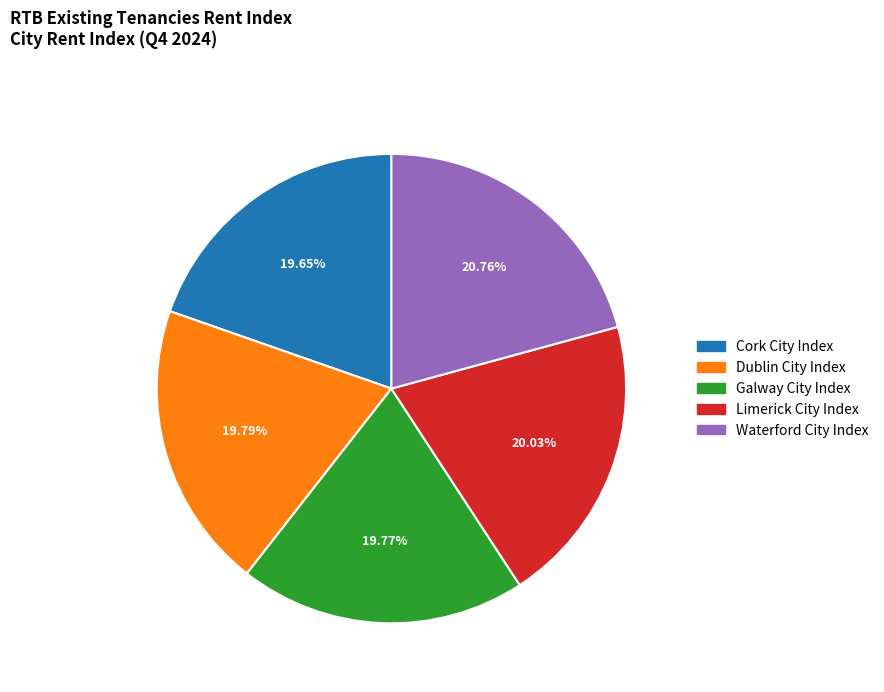

What is the ratio of the value at Waterford City Index to the value at Cork City Index?

1.1